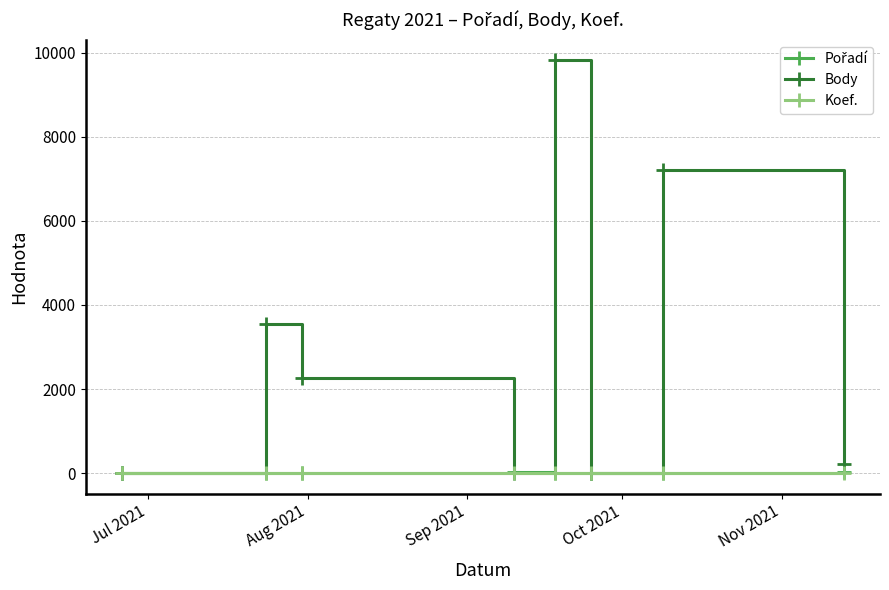

What is the greatest value displayed?

9814